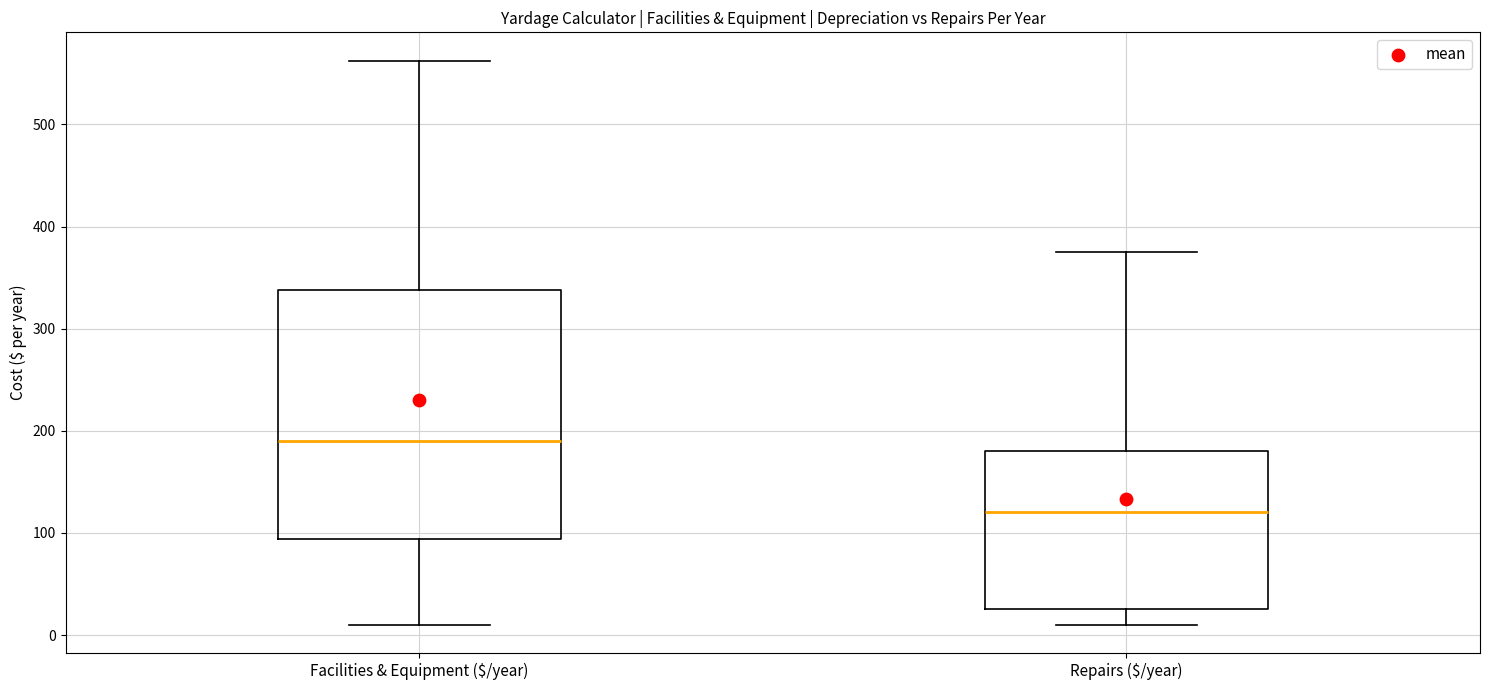

Which box's median line is the lowest?

Repairs ($/year)